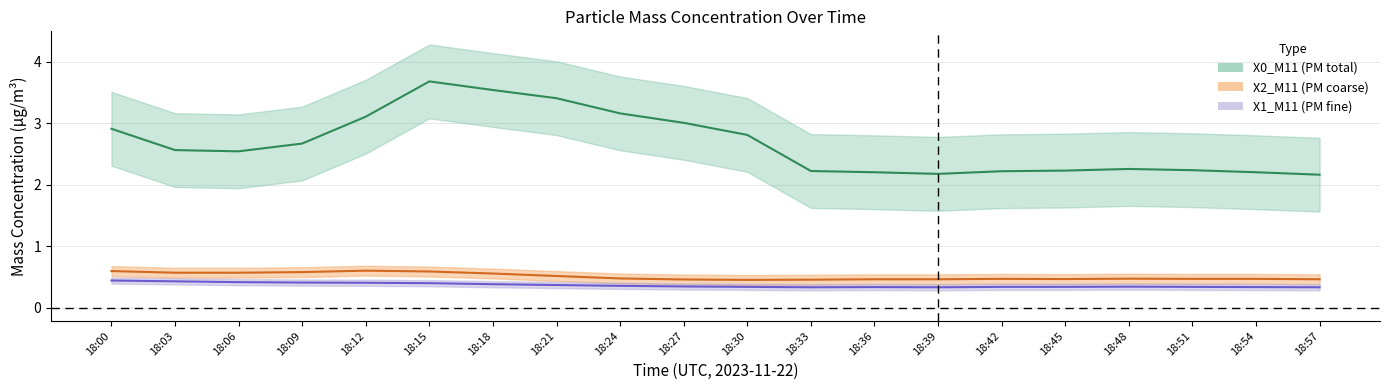

Is it true that X1_M11 equals 0.1 at 18:39?

False